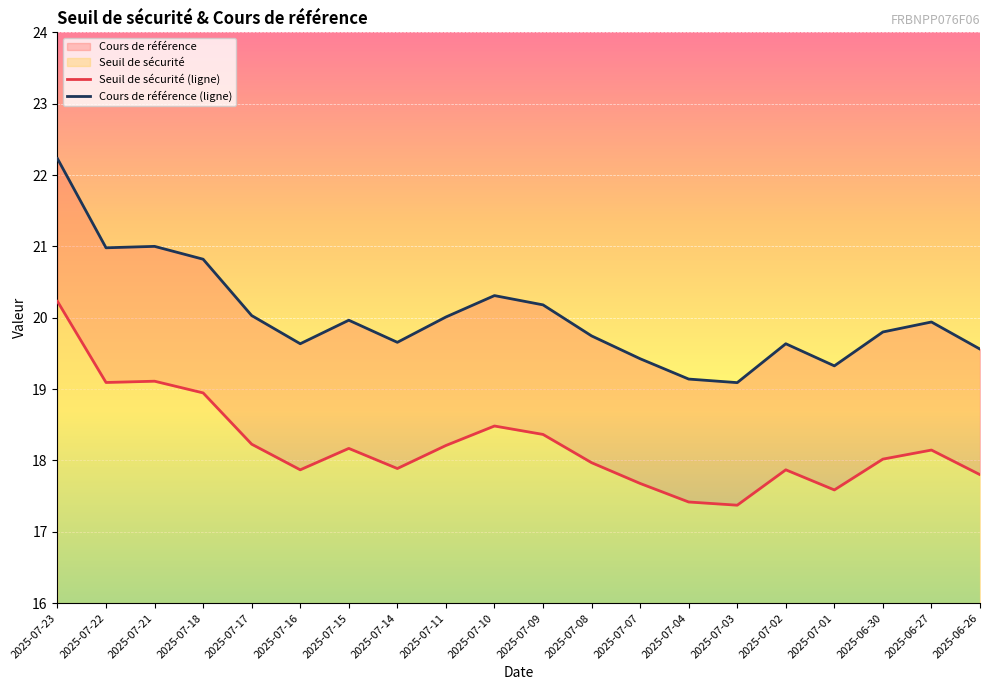

What position from the left is 2025-07-23?

1